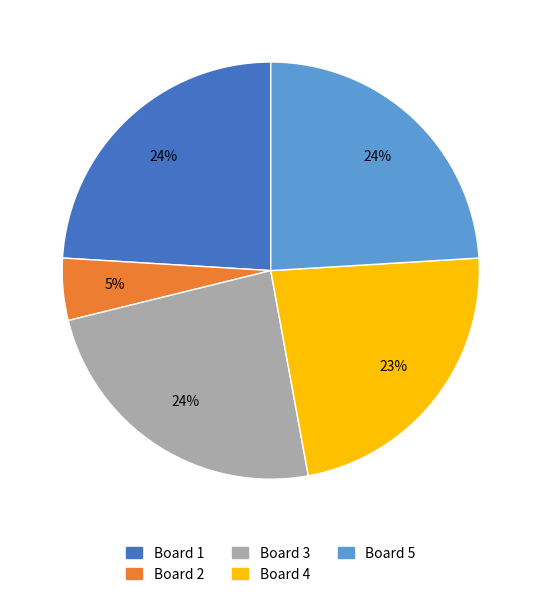

To the nearest percent, what is the average slice percentage?

20%